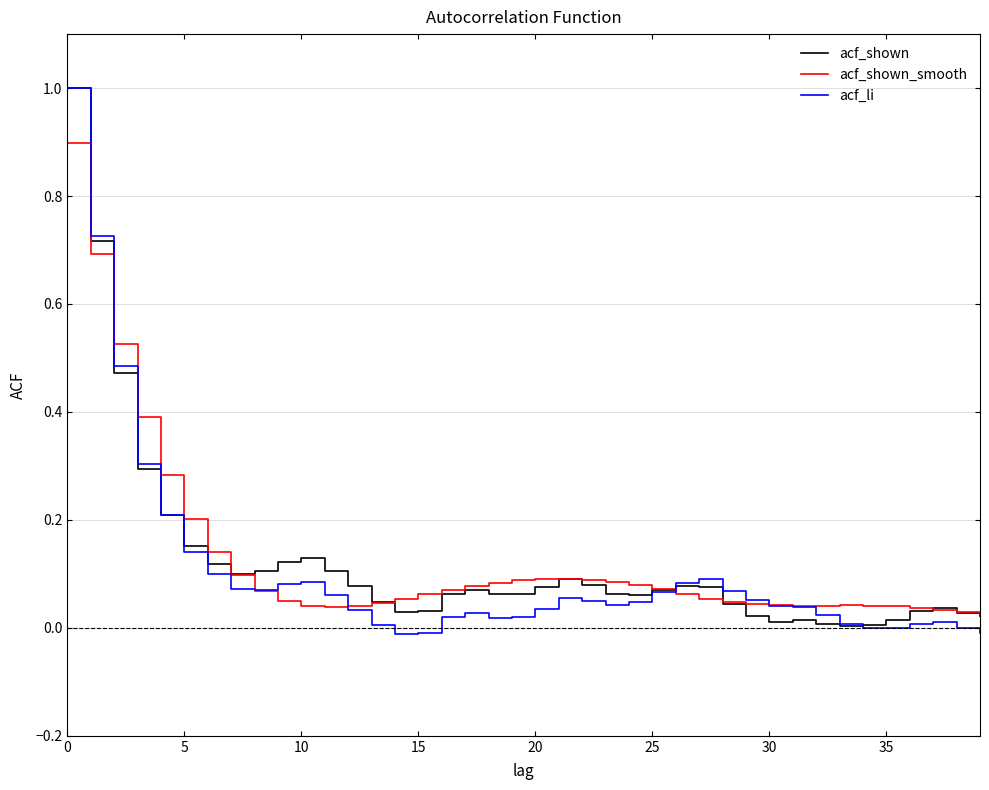

What is the greatest value displayed?

1.0